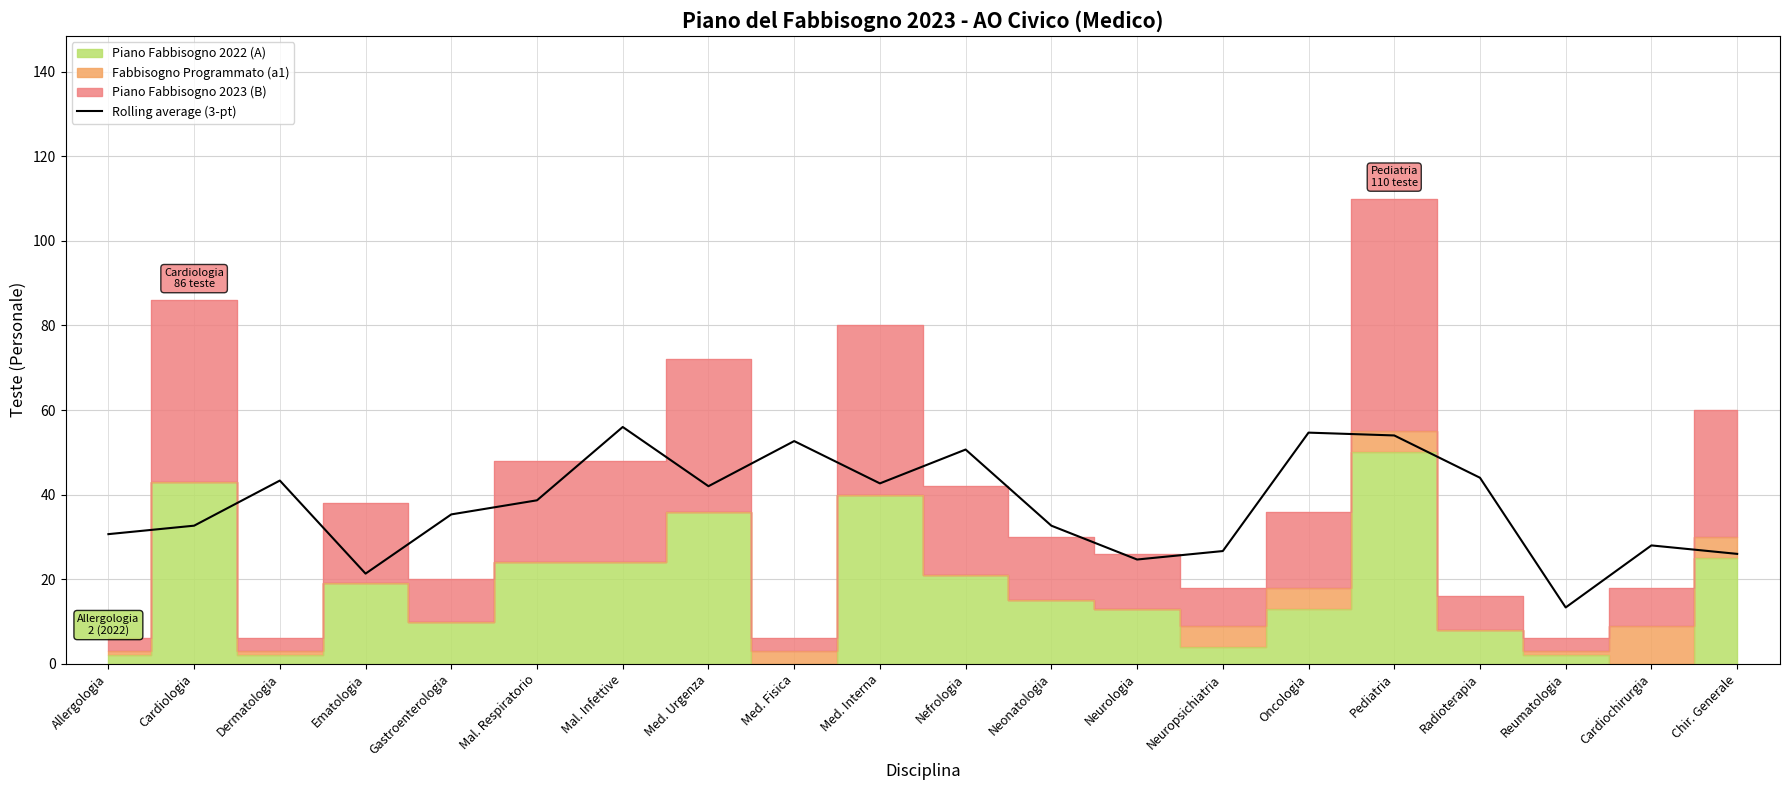

The value at Oncologia is 25.1. True or false?

False